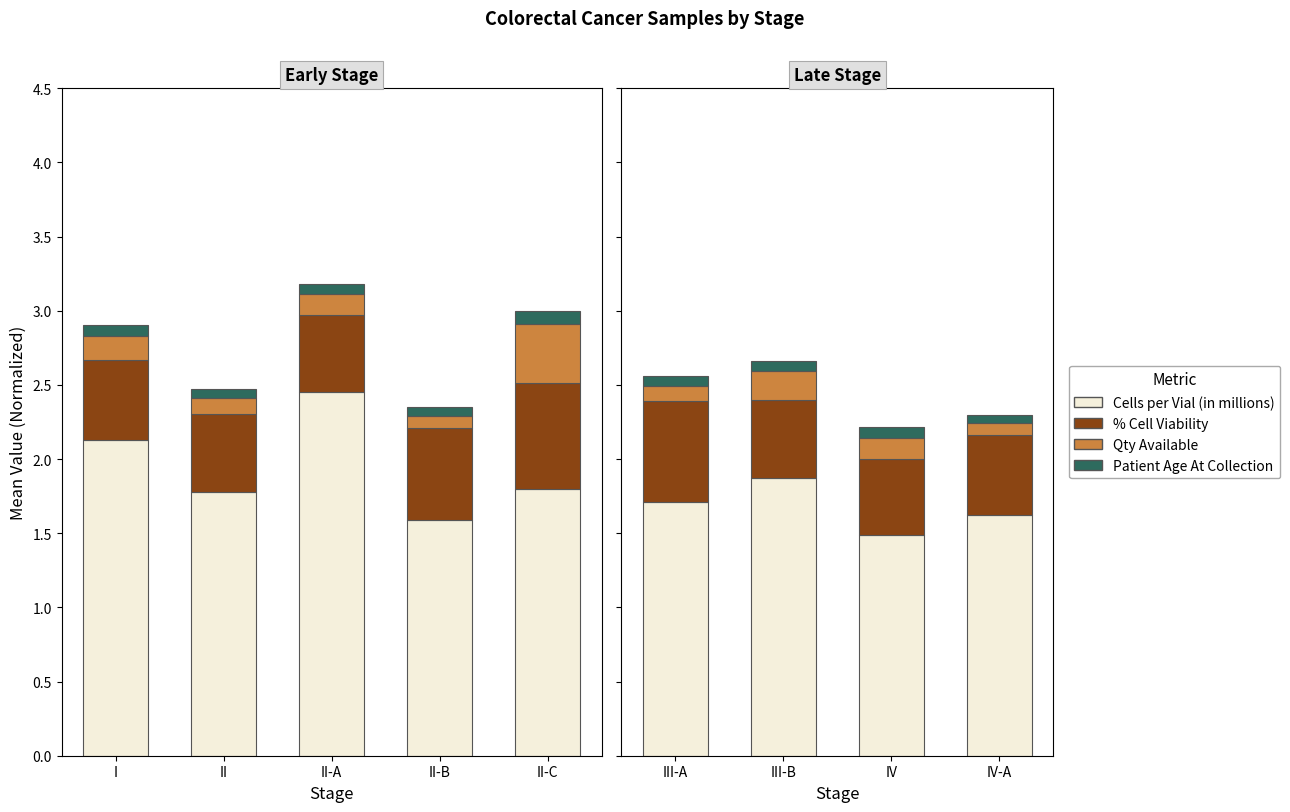

What is the minimum value shown in the chart?

0.1